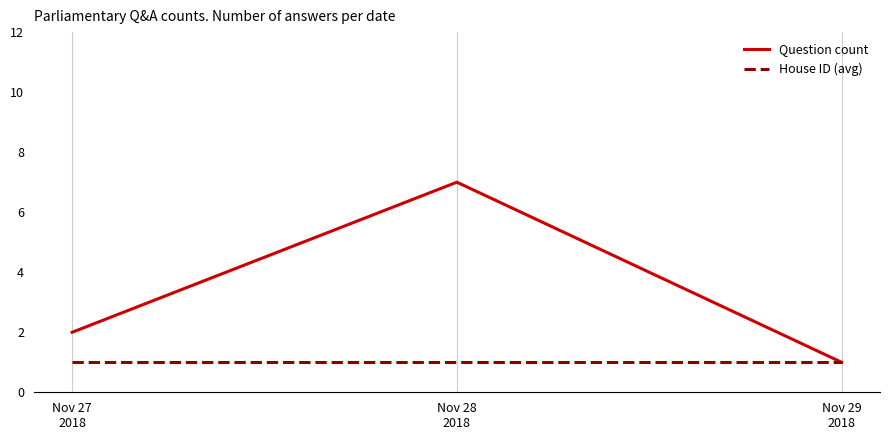

The value of Question count at Nov 28
2018 is 9. True or false?

False